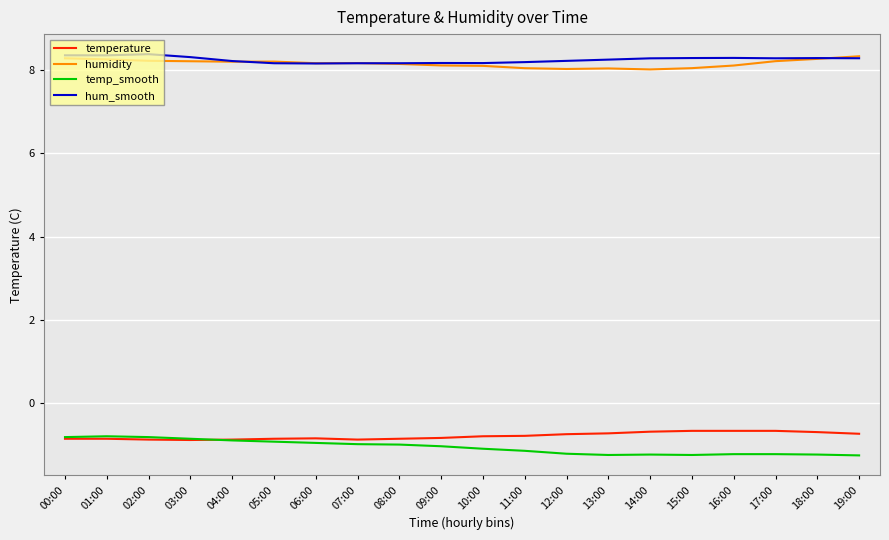

Is the value of hum_smooth at 14:00 greater than the value of temperature at 12:00?

Yes